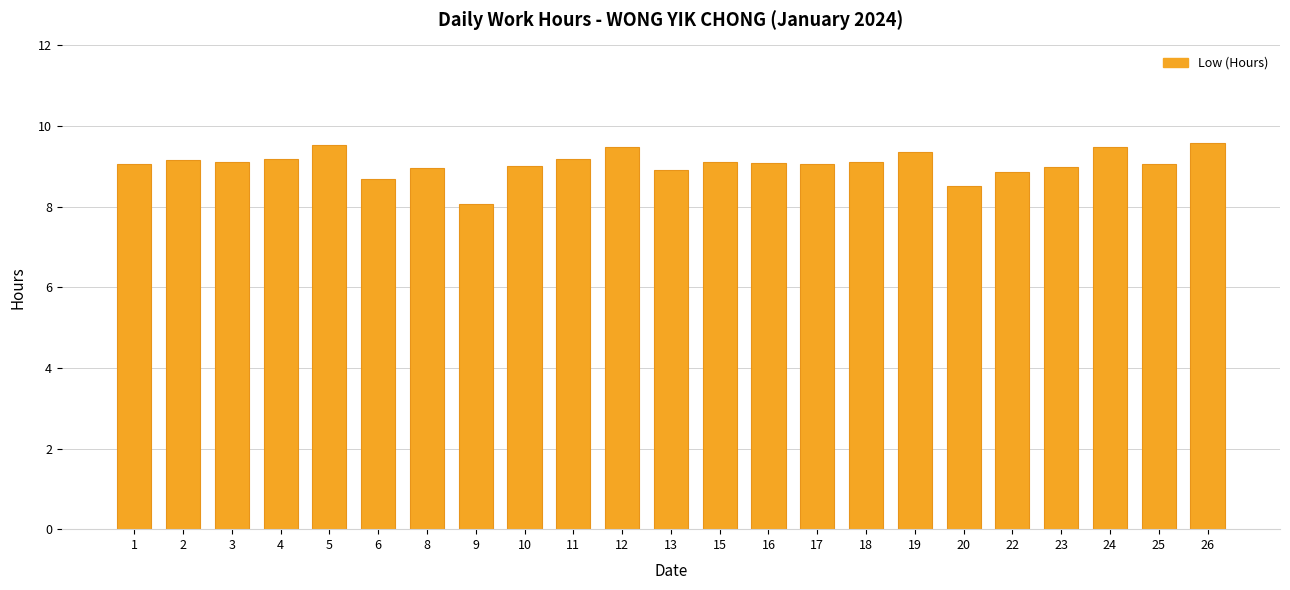

What is the change in value from 8 to 9?

-0.9